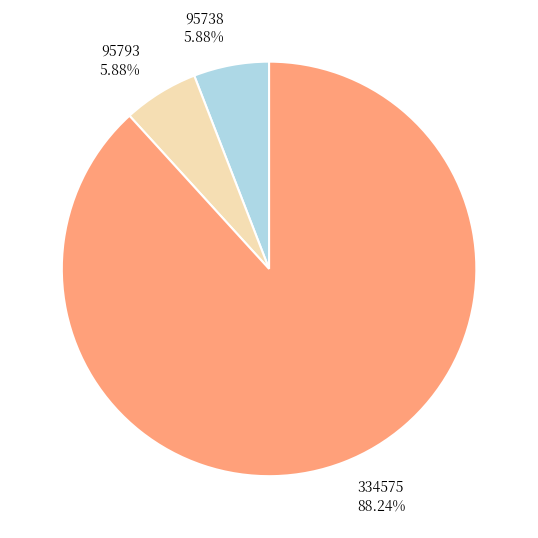

Which category accounts for the majority?

334575